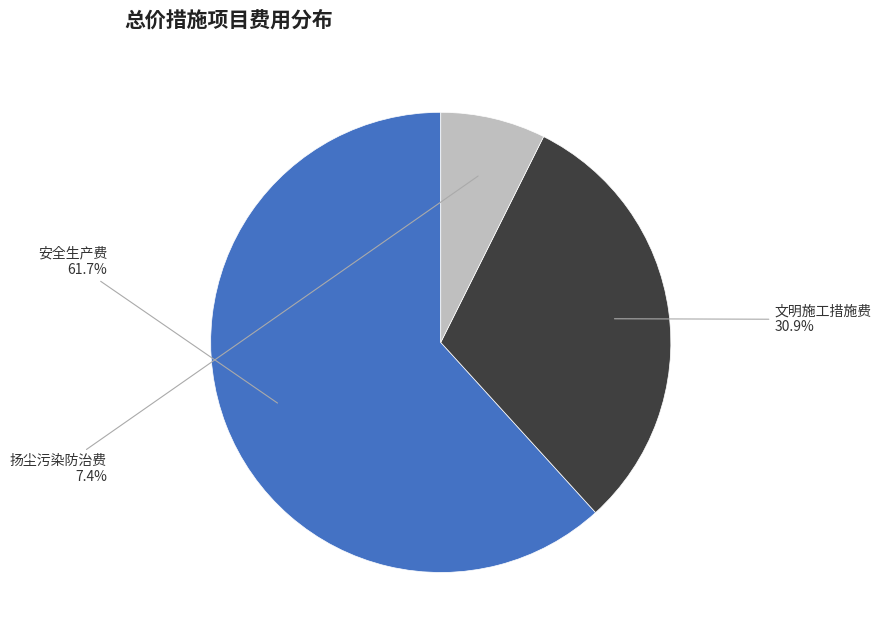

How many slices are in this pie chart?

3